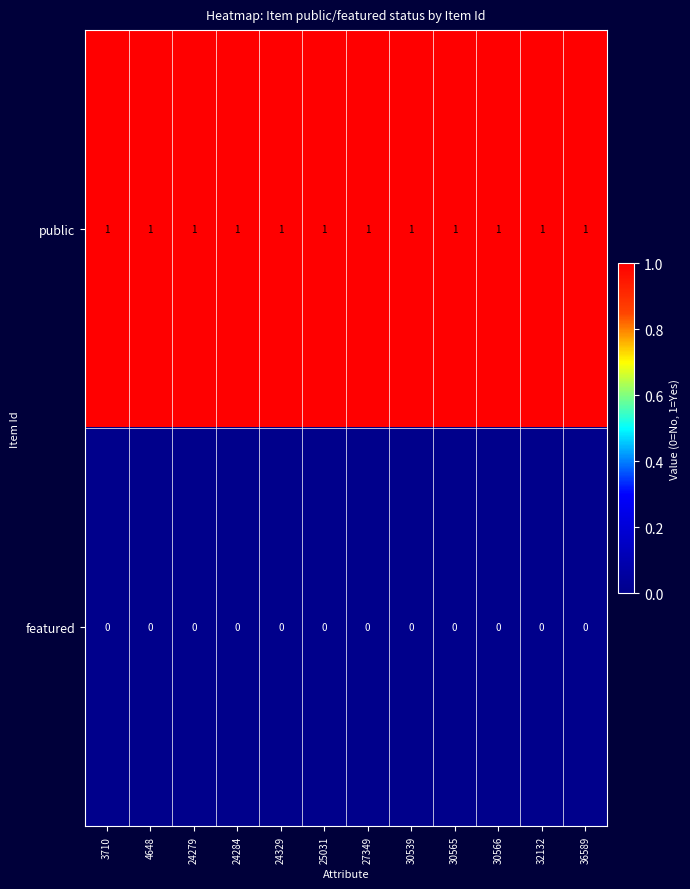

What is the sum of all public values?

12